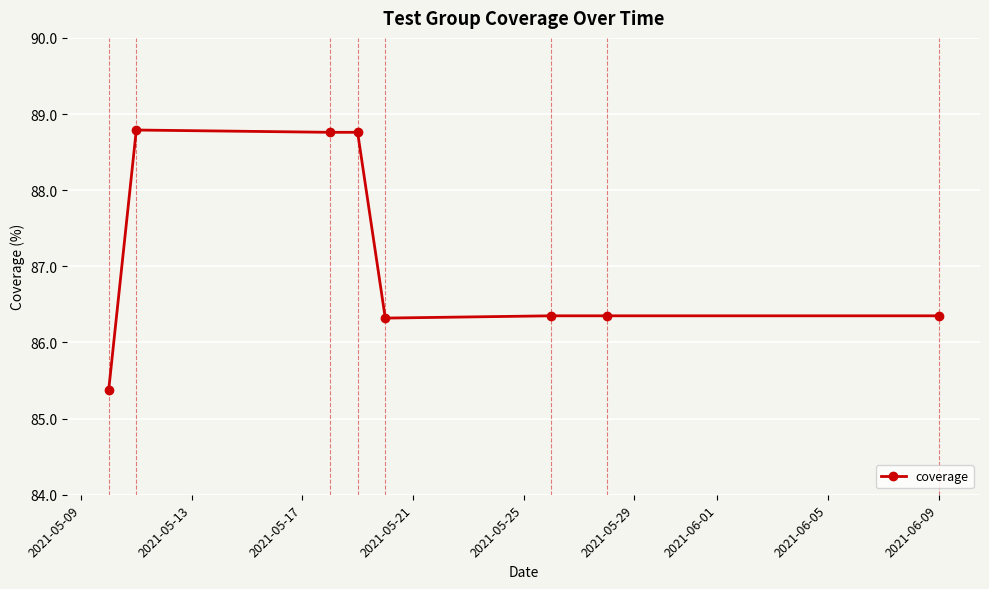

Does the chart display data point markers on the line(s)?

Yes